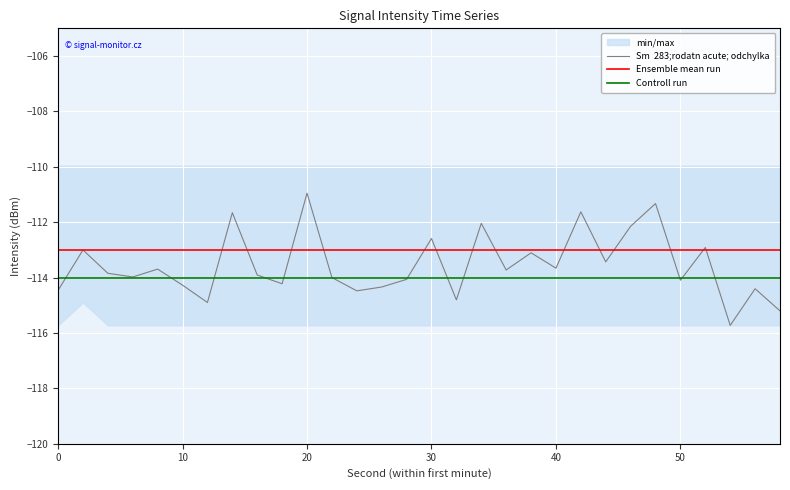

What is the average value of the Sm  283;rodatn acute; odchylka series?

-113.6